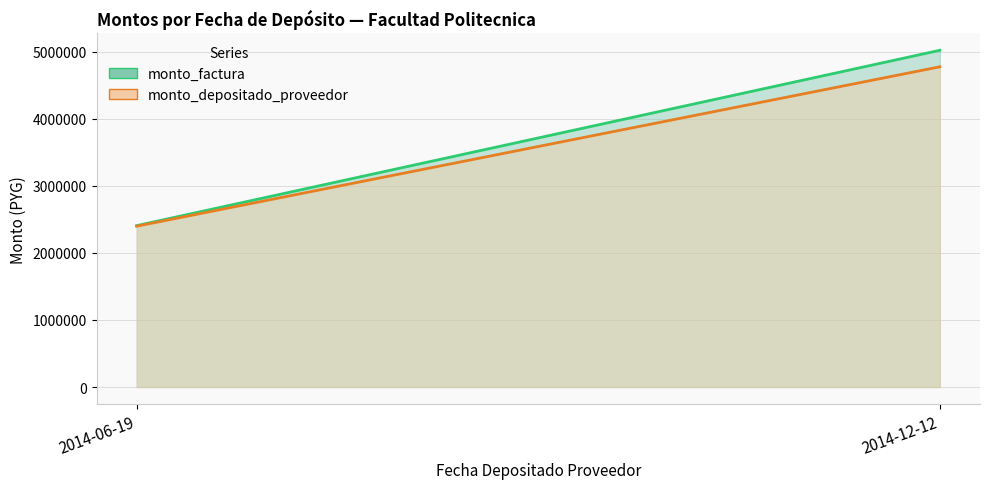

How many data points in monto_depositado_proveedor are less than 4773179?

1